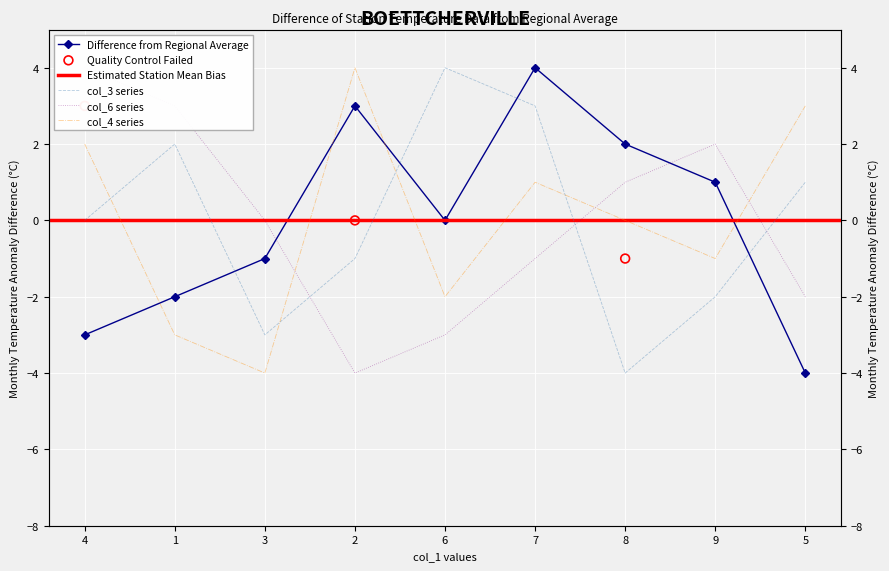

Which series has the widest spread of Y values?

col_7